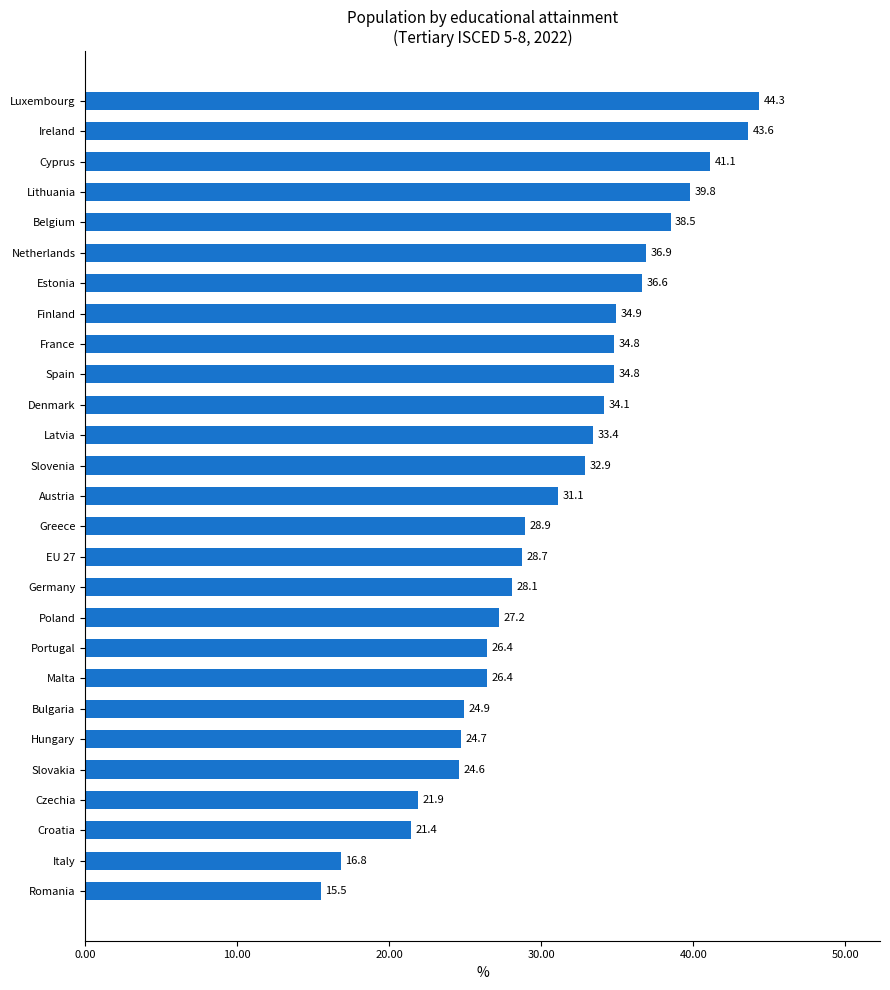

At which category does the chart reach its minimum across all series?

Romania